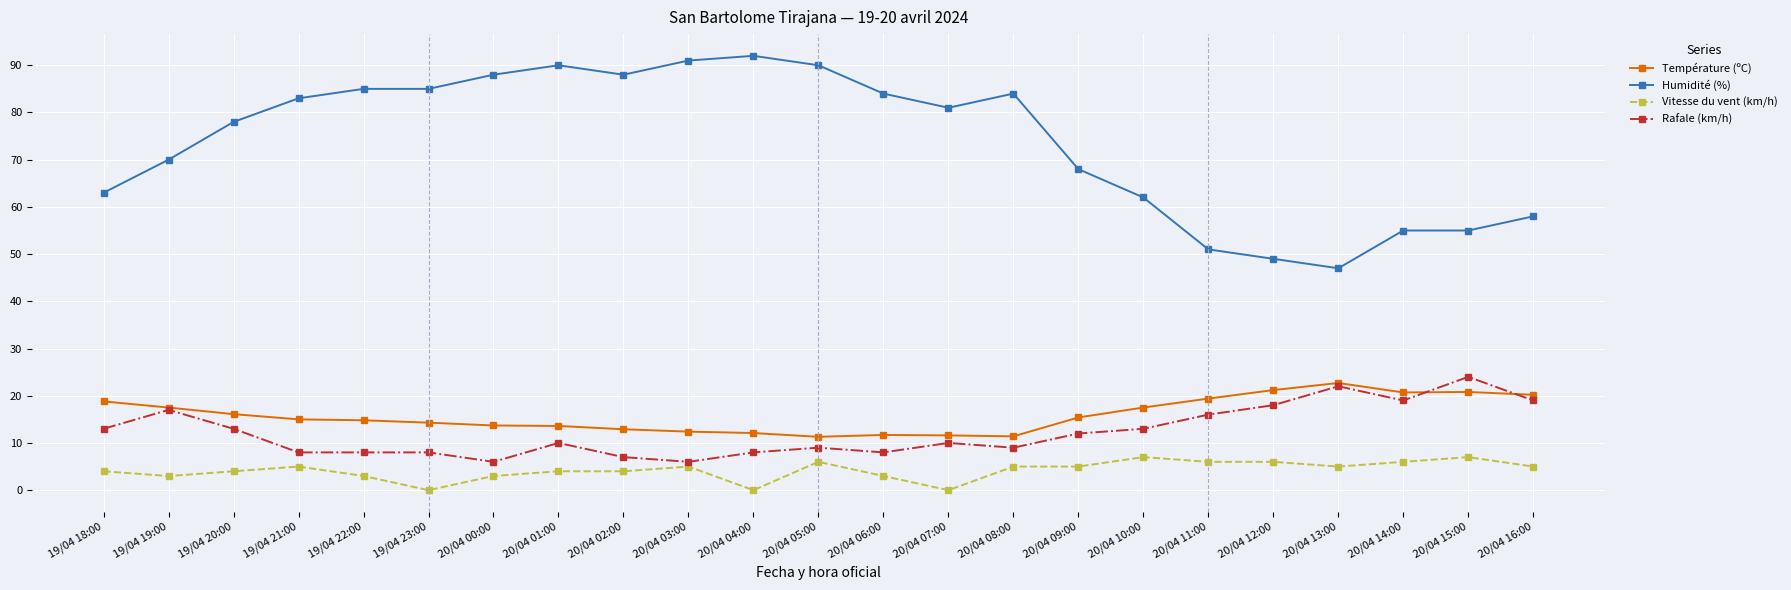

True or false: Vitesse du vent (km/h) has more than 0 points higher than both neighbors.

True